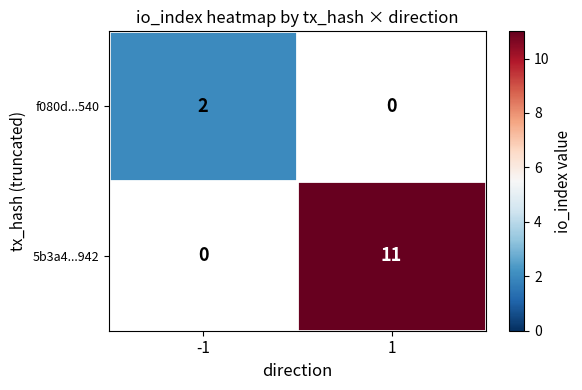

The value of f080d...540 at -1 is 2. True or false?

True